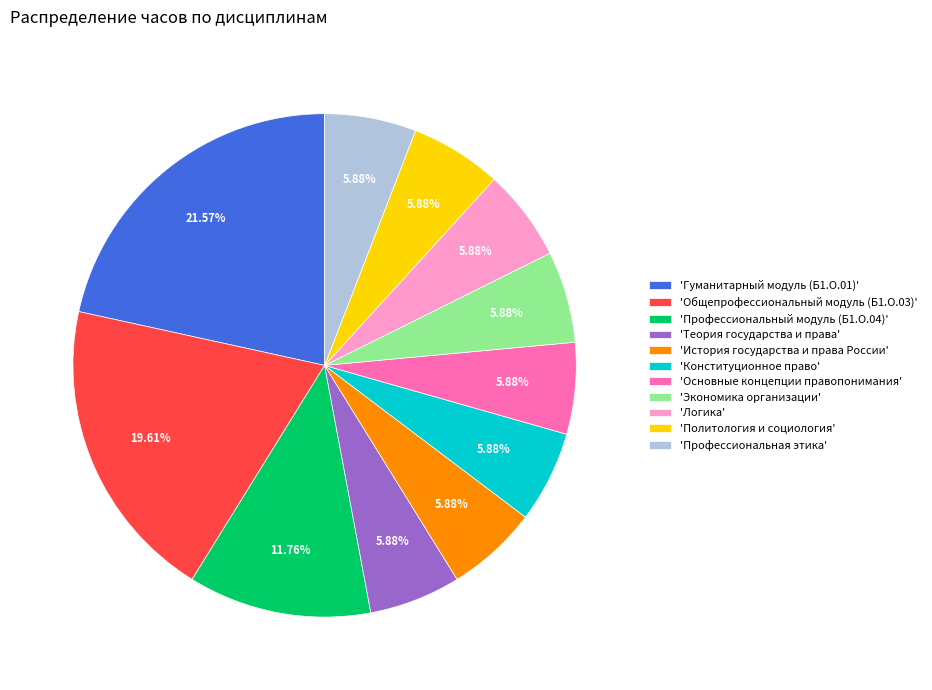

To the nearest percent, what is the average slice percentage?

9%